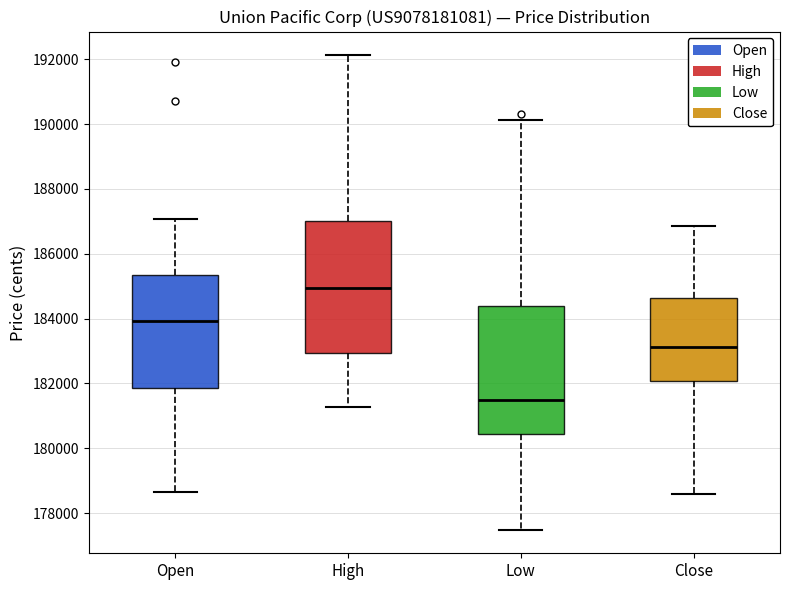

Where does the upper whisker of the box for Open end on the y-axis? The values are not printed on the chart, so give them approximately, as read against the axis.

187000